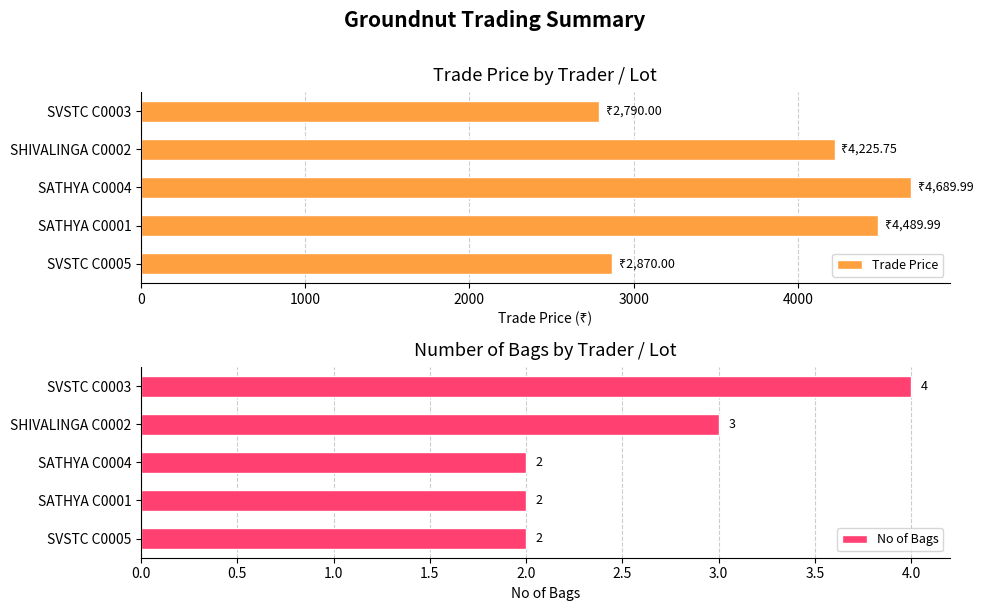

Rank the series by their average value, from lowest to highest.

No of Bags, Trade Price